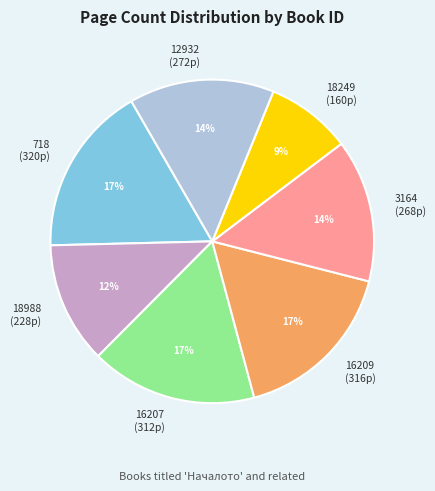

To the nearest percent, what is the difference between the 3164 (268p) and 16209 (316p) slice percentages?

3%